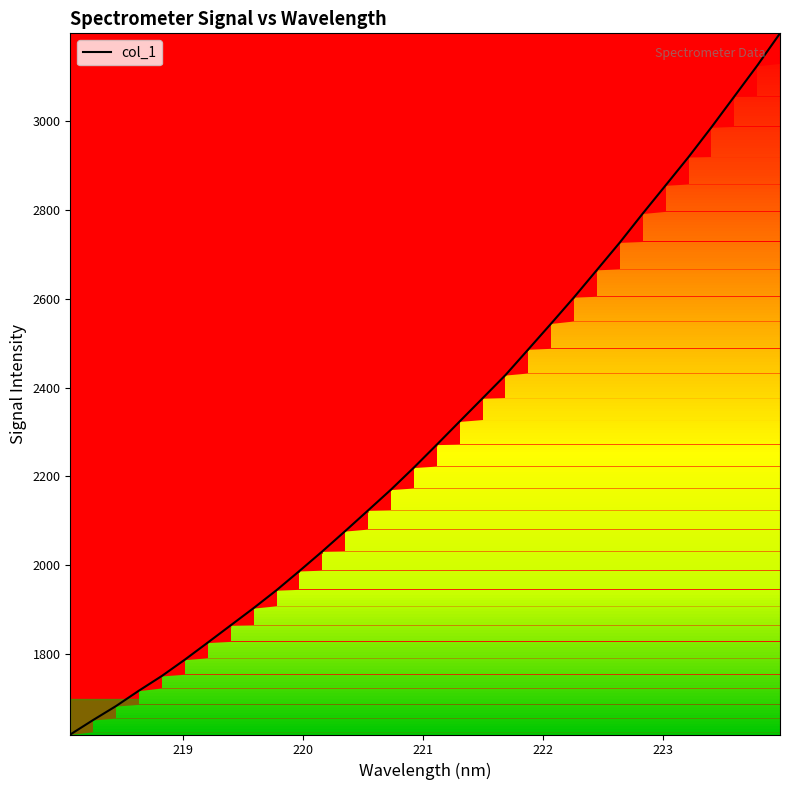

True or false: the data has more than 2 interior local peaks.

False